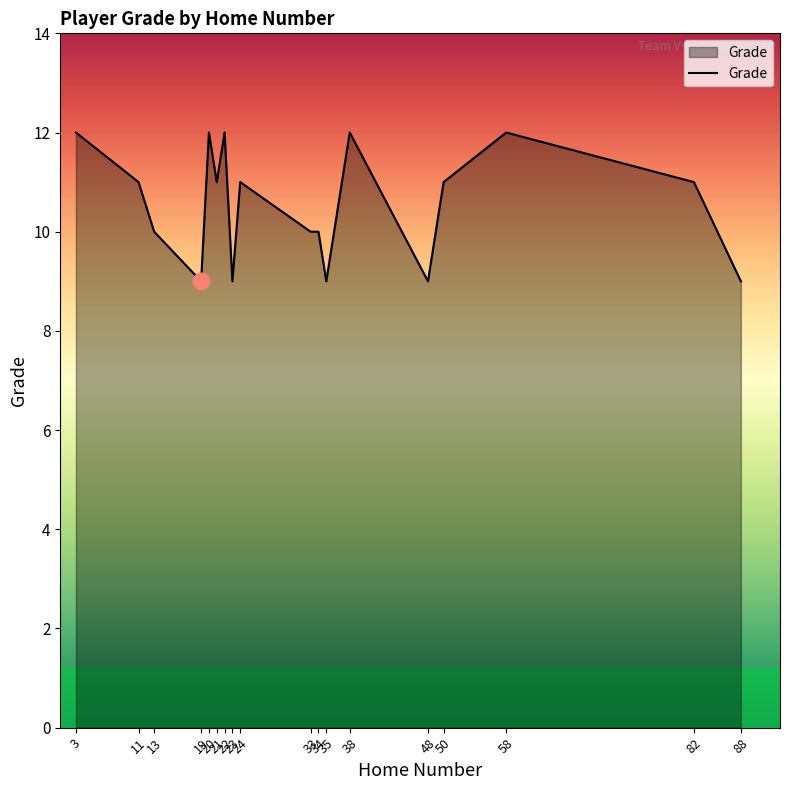

Reading left to right, list all the values displayed in this chart.

12	11	10	9	12	11	12	9	11	10	10	9	12	9	11	12	11	9